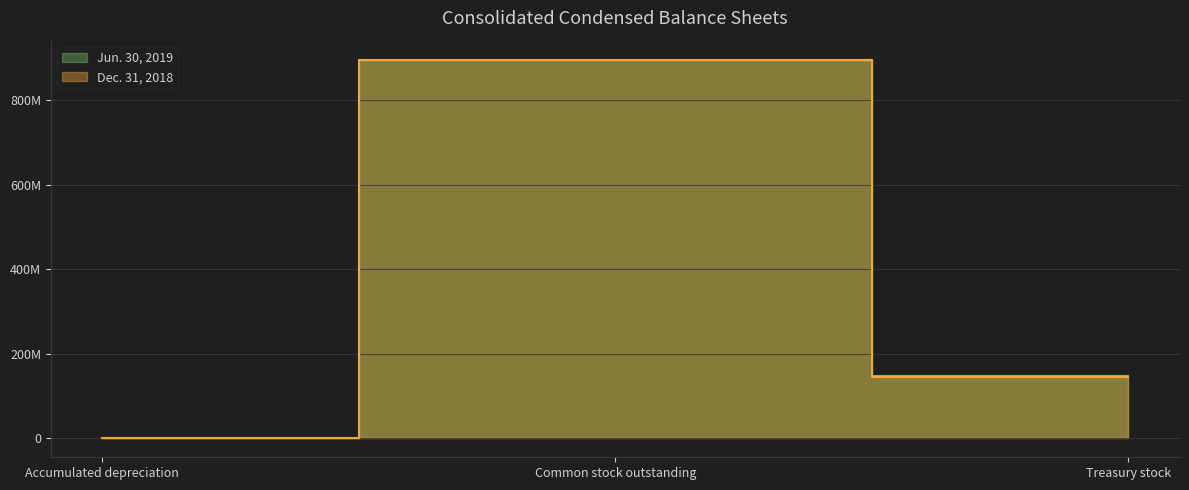

Count the number of data series in this chart.

2